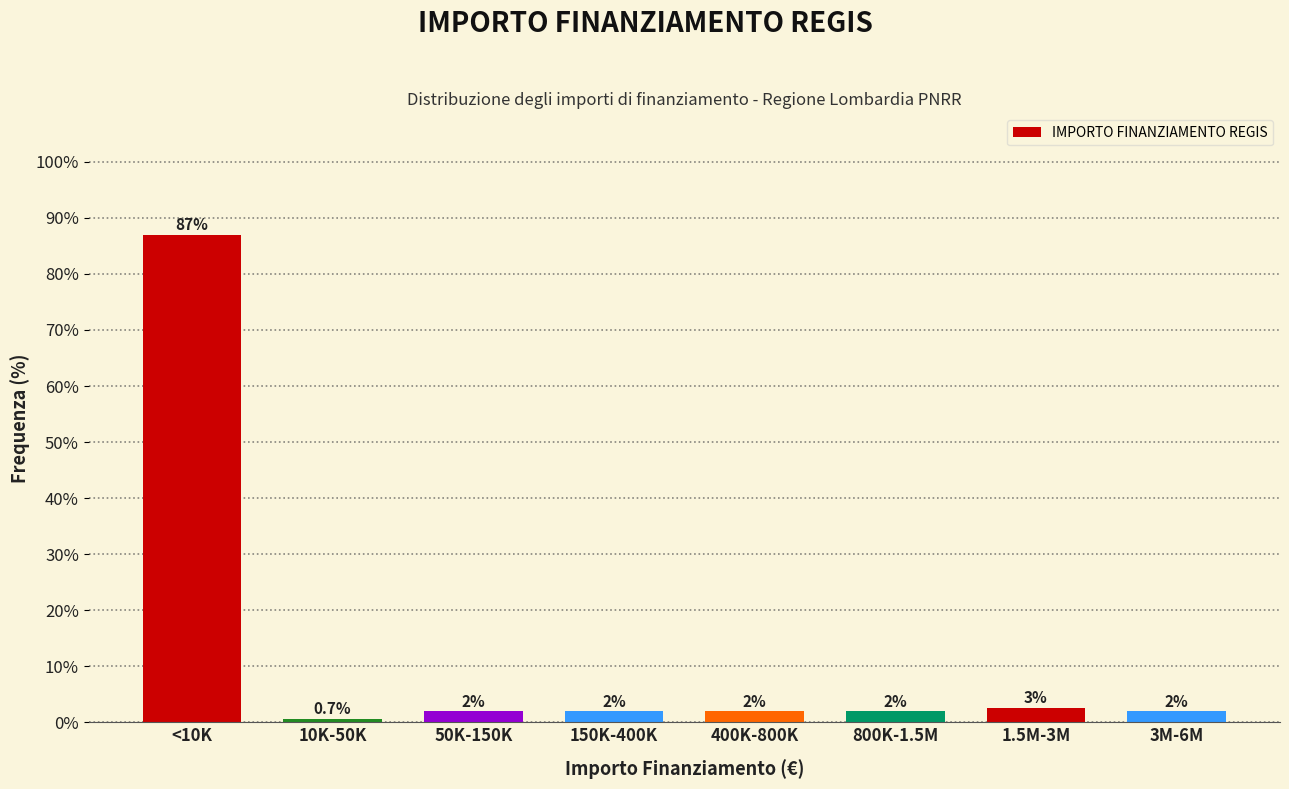

Which has a higher value, 150K-400K or 10K-50K?

150K-400K